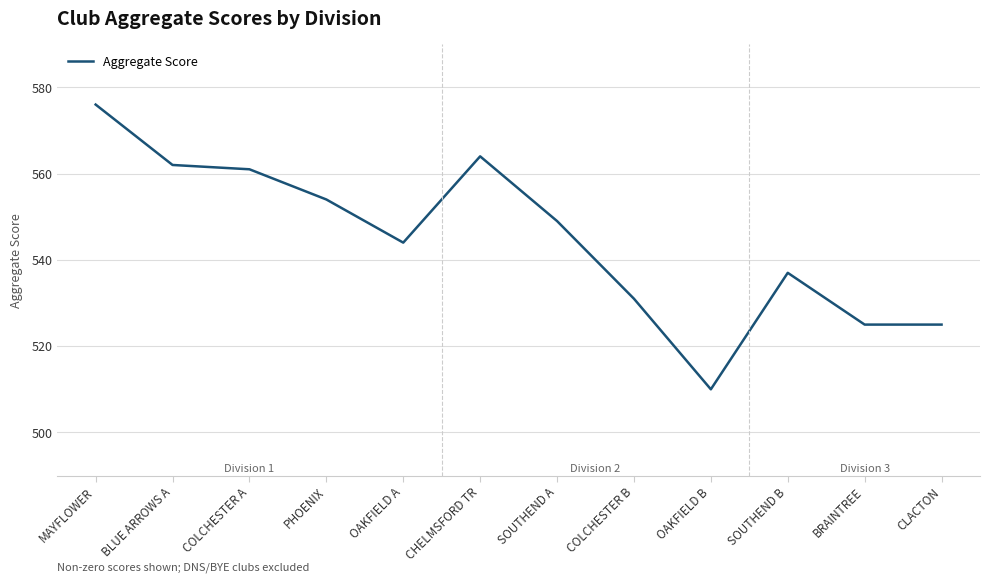

Reading right to left, what are all the values shown in this chart?

525	525	537	510	531	549	564	544	554	561	562	576